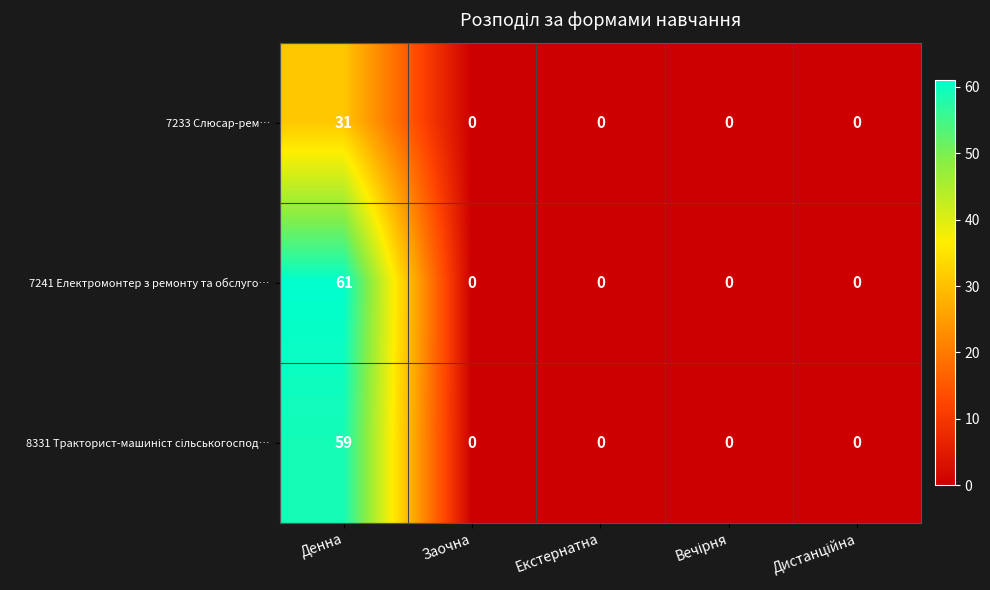

At which category is the sum across all series the highest?

Денна